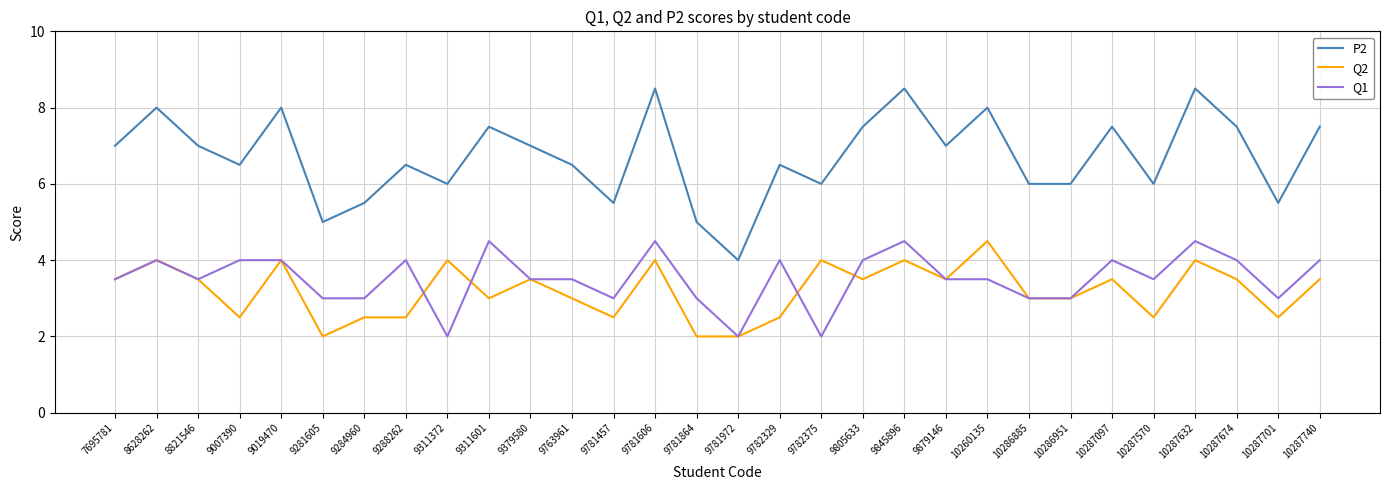

What are all the series names shown in the legend?

P2, Q2, Q1